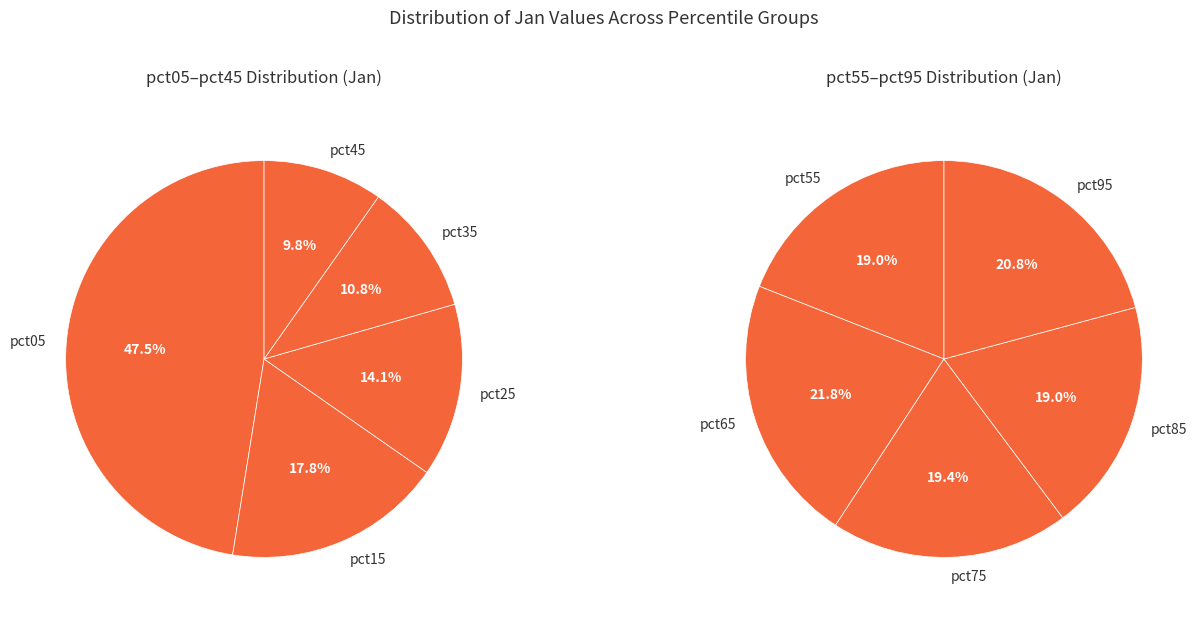

Is pct85 the majority of the pie?

No